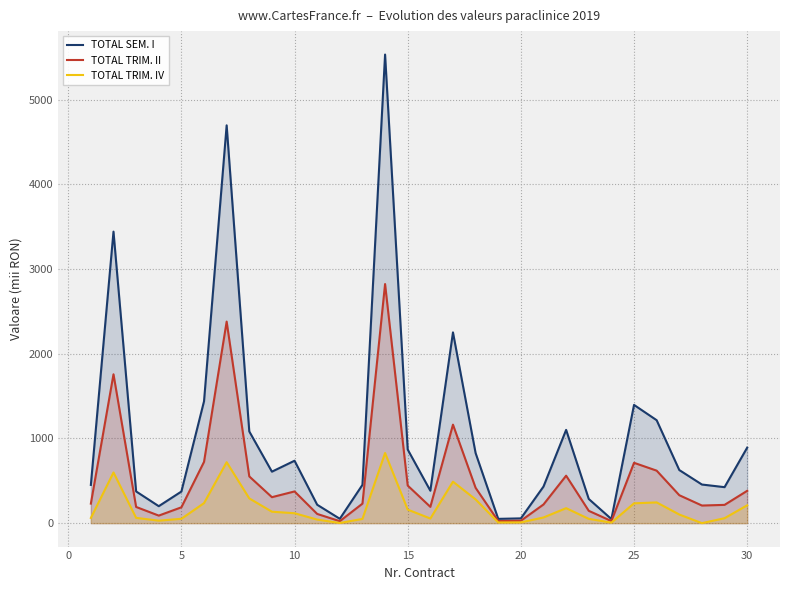

What is the greatest value displayed?

5533.5